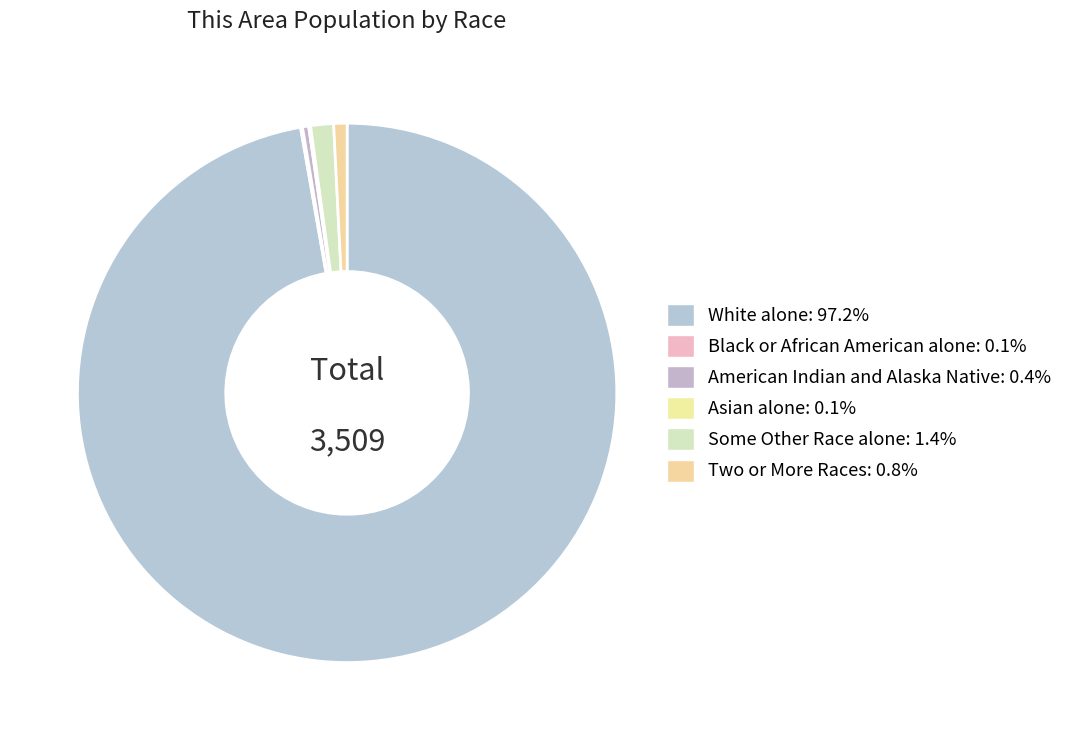

Count the number of slices in the pie.

6